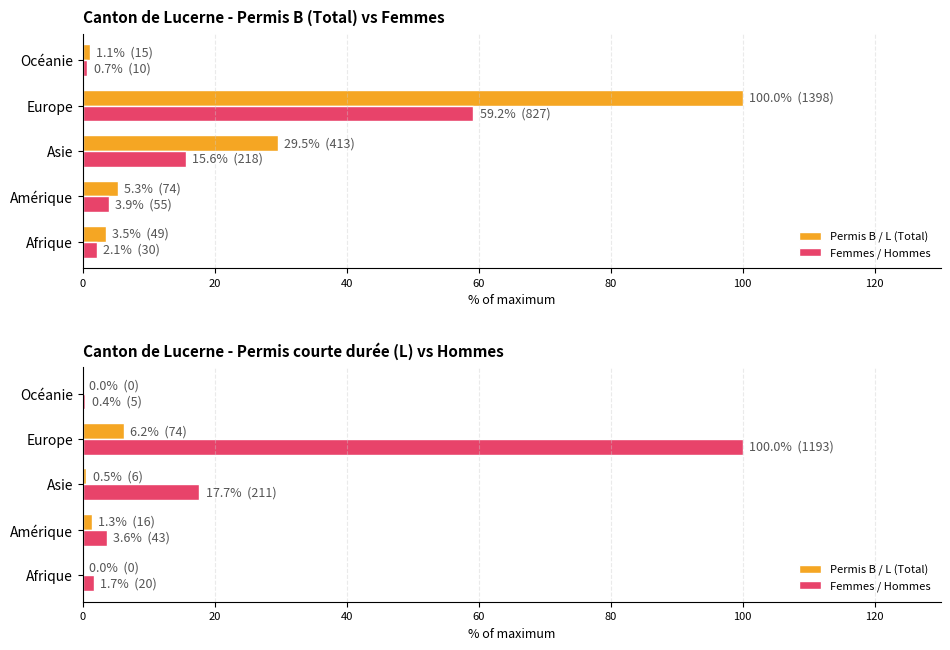

Rank the series by their maximum value, from highest to lowest.

Femmes / Hommes, Permis B / L (Total)